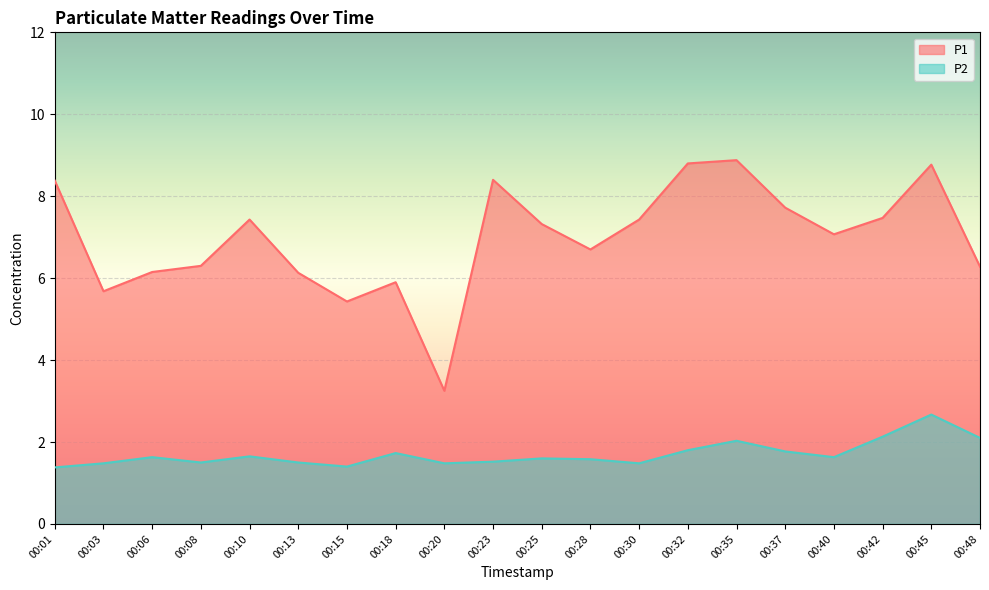

Is it true that P2 equals 2.1 at 00:48?

True